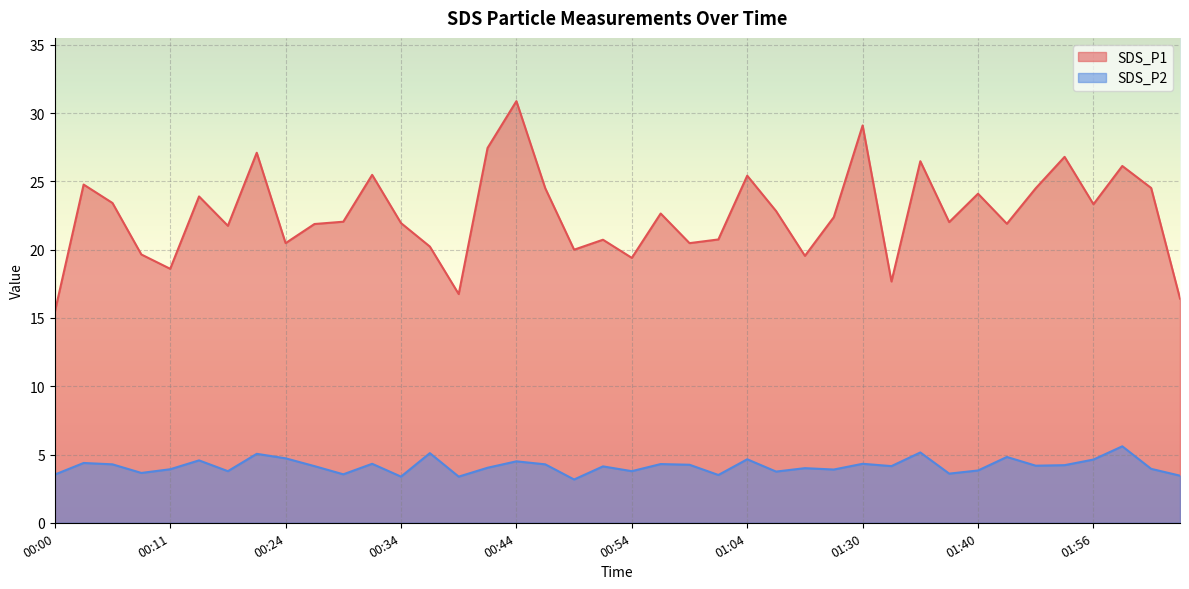

Which series has the largest range (max minus min)?

SDS_P1